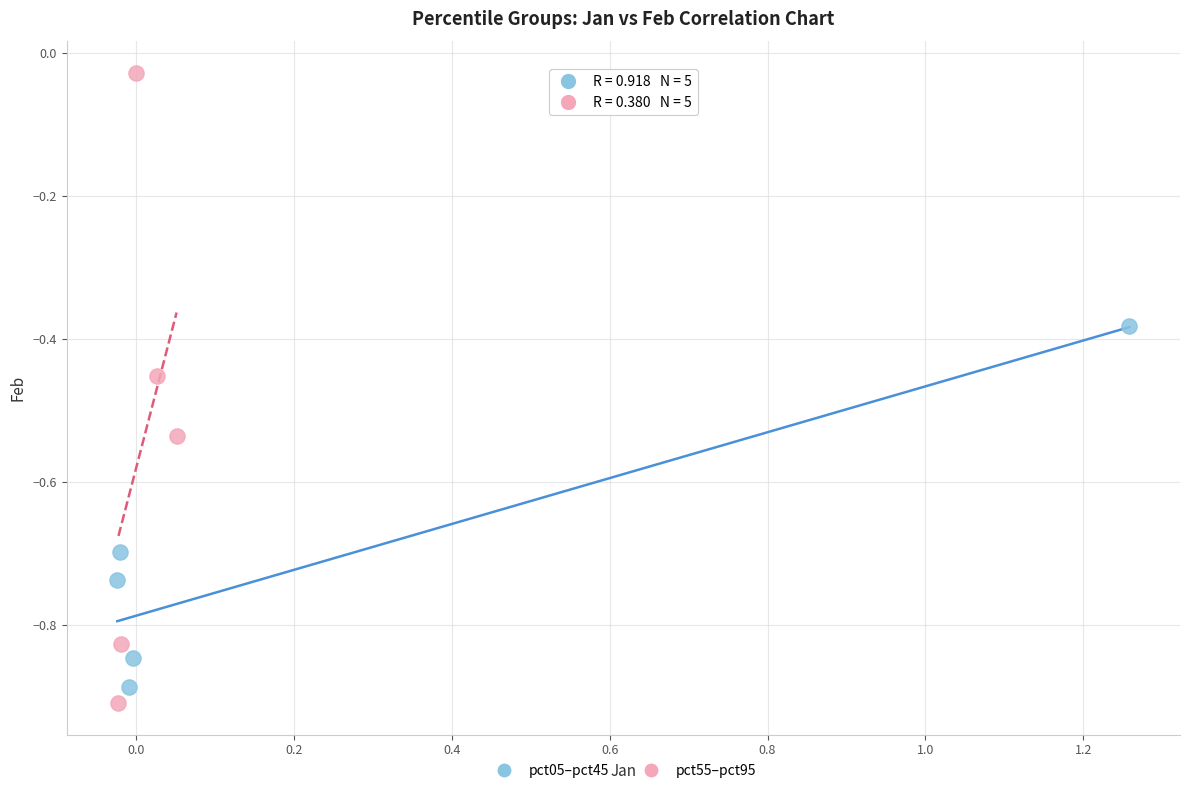

Which series has the widest spread of Y values?

pct55–pct95